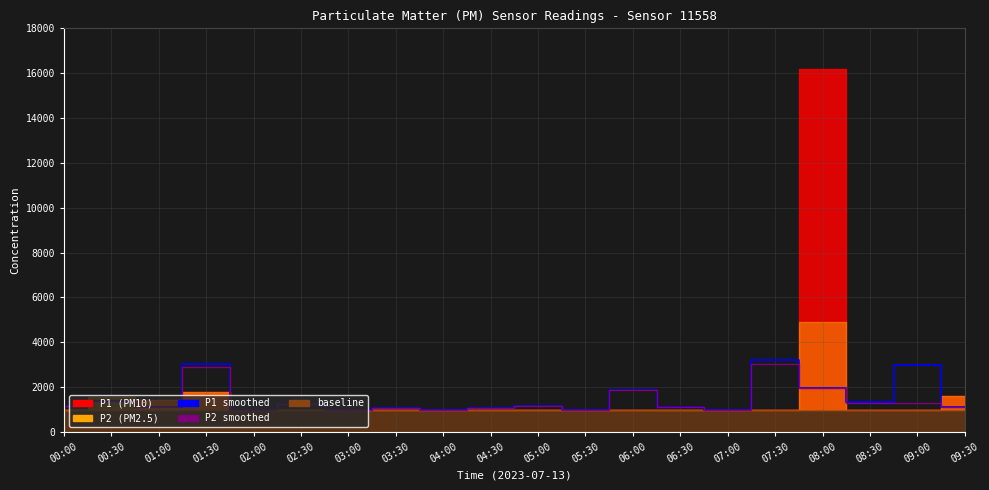

True or false: P1_smooth has more than 2 points higher than both neighbors.

True